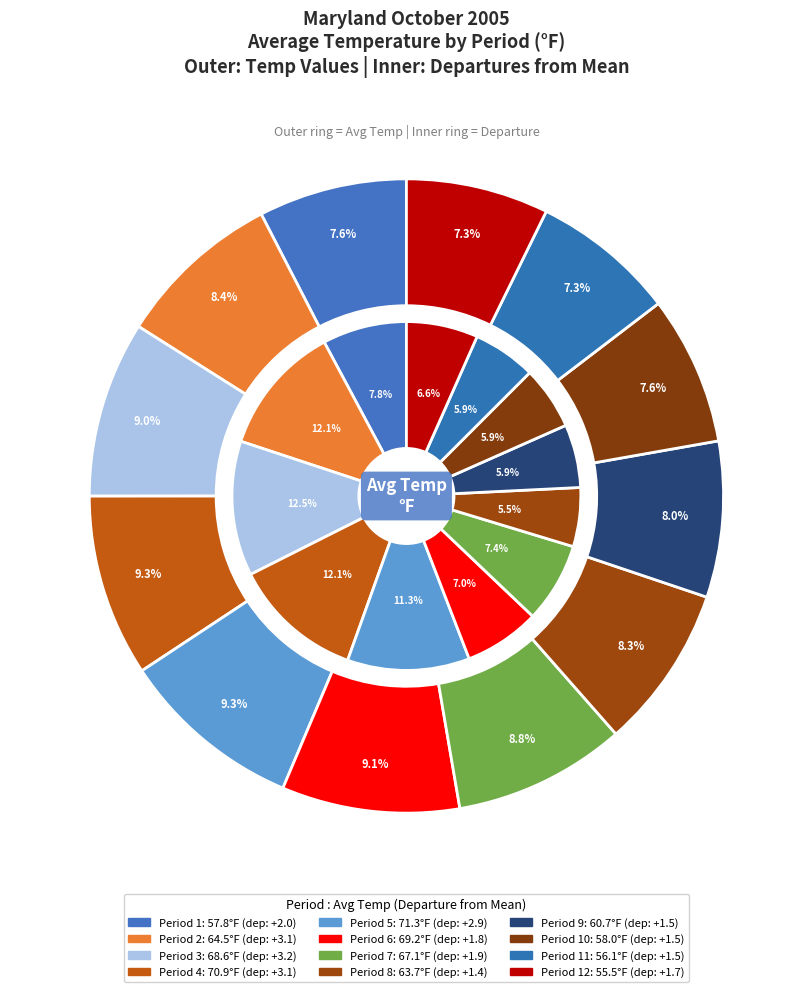

Is it true that Period 5 is 9% of the pie?

True